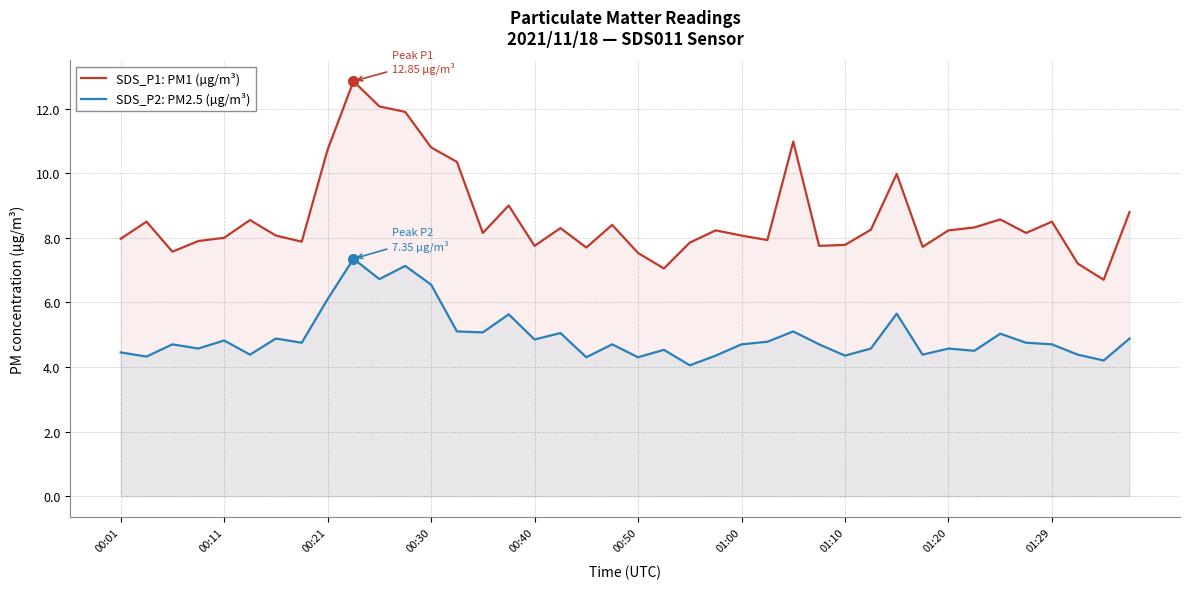

Is it true that SDS_P1: PM1 (µg/m³) equals 12.0 at 00:11?

False